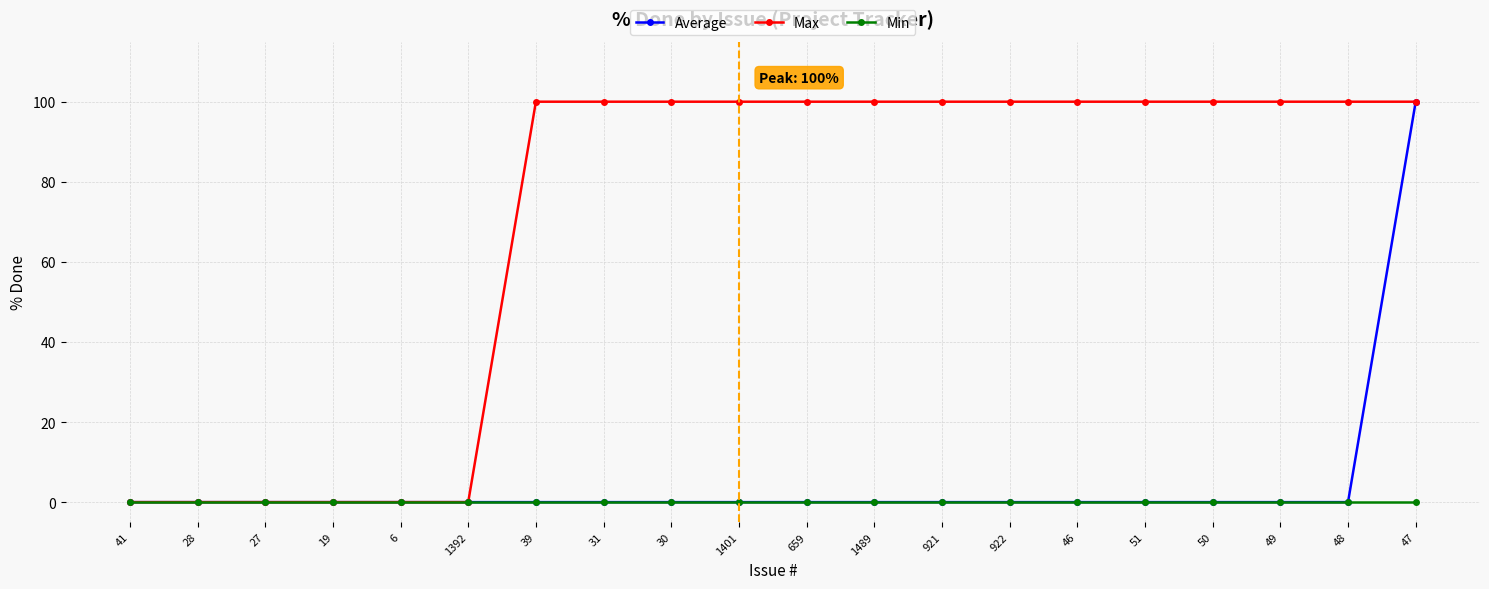

The Max series shows 100 at 922. True or false?

True